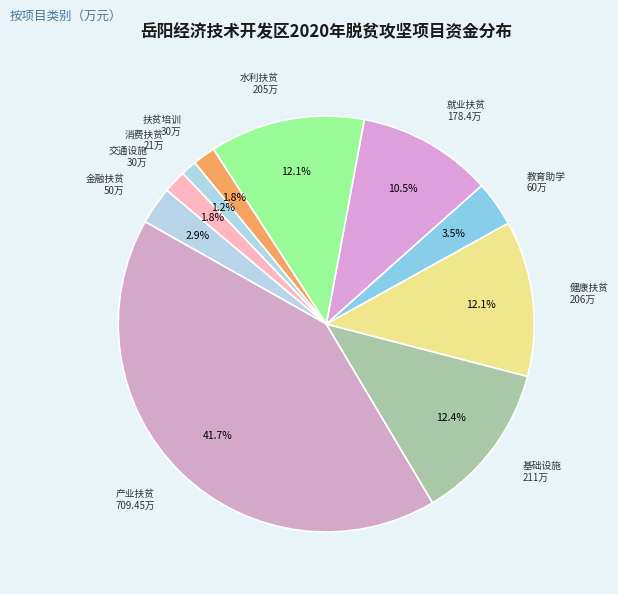

How many segments does this pie chart have?

10